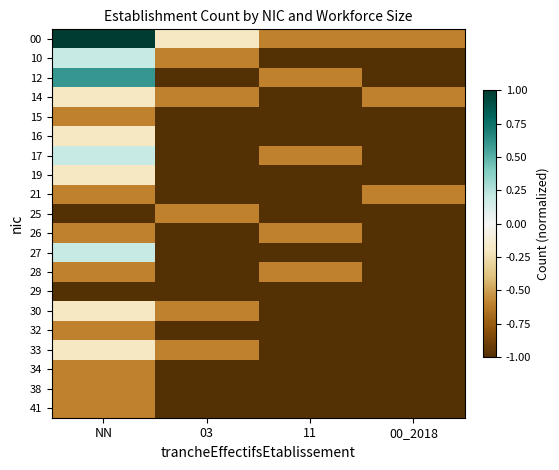

What is the total value across all series at 11?

-18.0